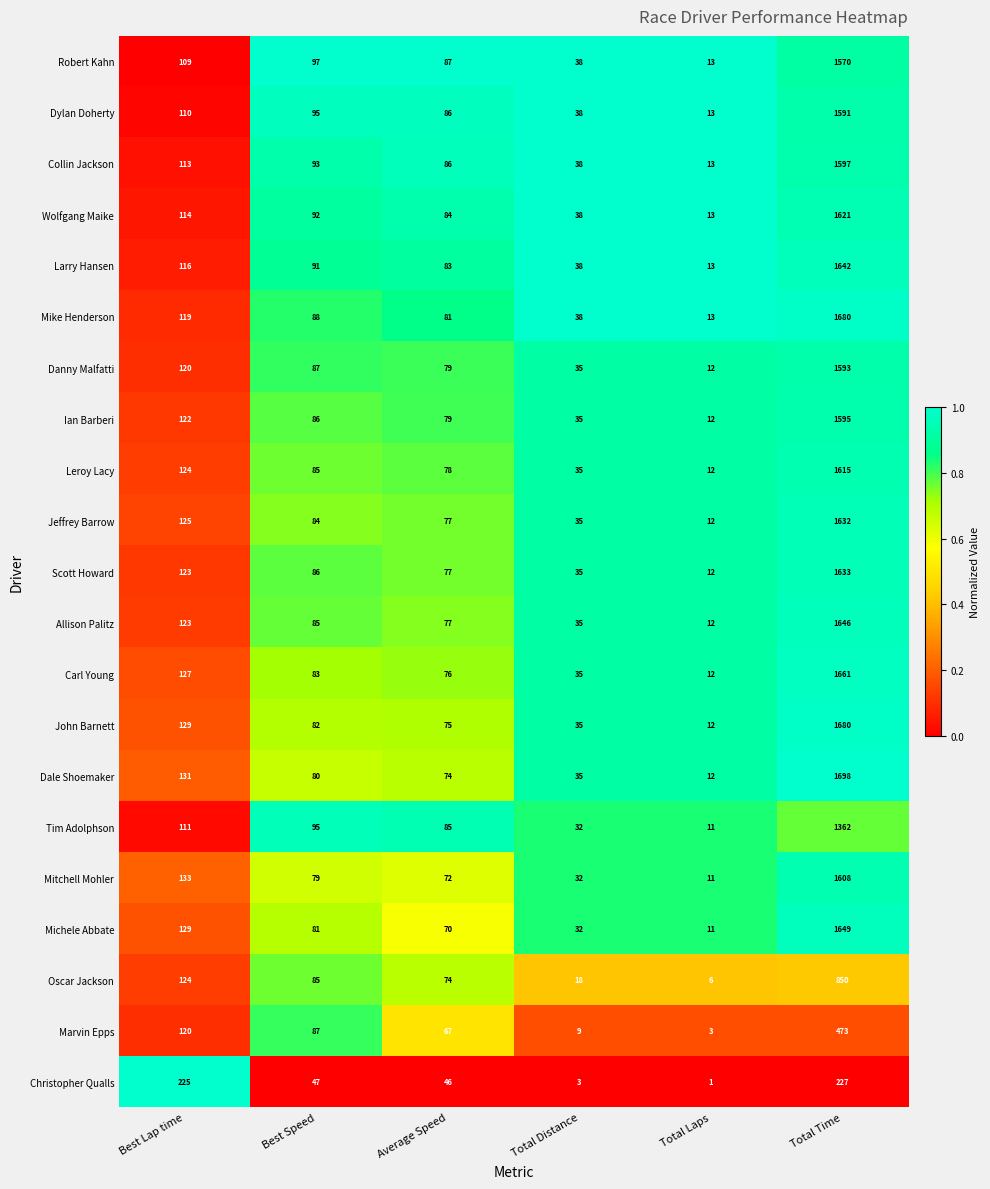

What is the difference between the maximum and minimum values in the Wolfgang Maike series?

1608